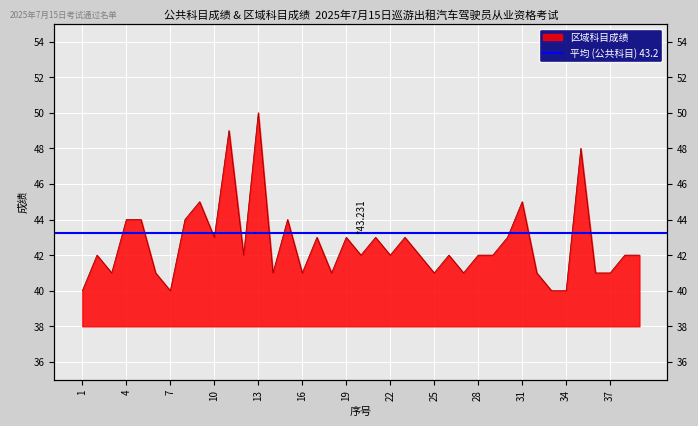

Reading right to left, extract all data points from this chart.

39=42	38=42	37=41	36=41	35=48	34=40	33=40	32=41	31=45	30=43	29=42	28=42	27=41	26=42	25=41	24=42	23=43	22=42	21=43	20=42	19=43	18=41	17=43	16=41	15=44	14=41	13=50	12=42	11=49	10=43	9=45	8=44	7=40	6=41	5=44	4=44	3=41	2=42	1=40